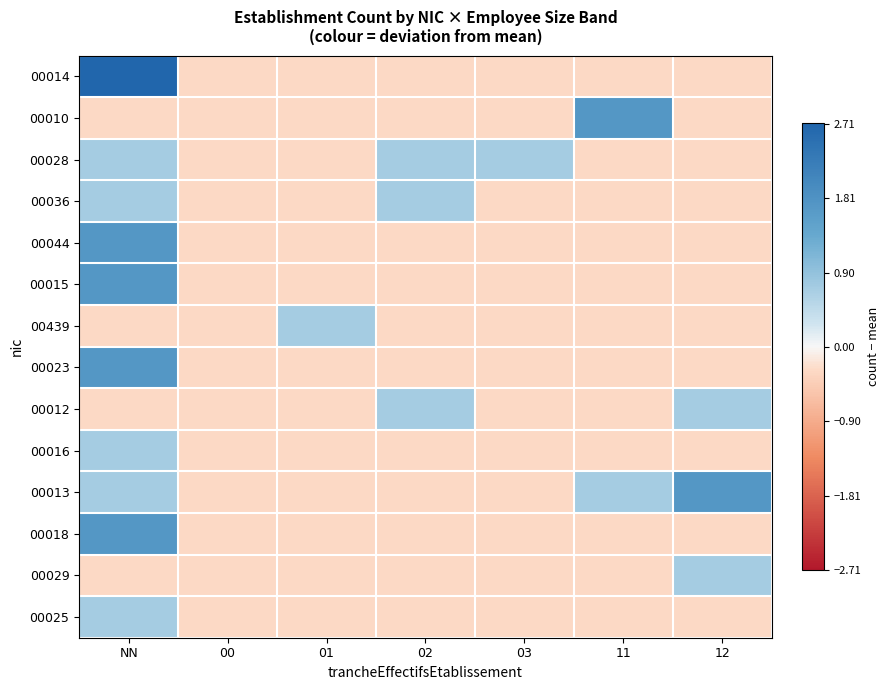

Reading left to right, what are all the values shown in this chart?

00014: NN=2.7	00=-0.3	01=-0.3	02=-0.3	03=-0.3	11=-0.3	12=-0.3
00010: NN=-0.3	00=-0.3	01=-0.3	02=-0.3	03=-0.3	11=1.7	12=-0.3
00028: NN=0.7	00=-0.3	01=-0.3	02=0.7	03=0.7	11=-0.3	12=-0.3
00036: NN=0.7	00=-0.3	01=-0.3	02=0.7	03=-0.3	11=-0.3	12=-0.3
00044: NN=1.7	00=-0.3	01=-0.3	02=-0.3	03=-0.3	11=-0.3	12=-0.3
00015: NN=1.7	00=-0.3	01=-0.3	02=-0.3	03=-0.3	11=-0.3	12=-0.3
00439: NN=-0.3	00=-0.3	01=0.7	02=-0.3	03=-0.3	11=-0.3	12=-0.3
00023: NN=1.7	00=-0.3	01=-0.3	02=-0.3	03=-0.3	11=-0.3	12=-0.3
00012: NN=-0.3	00=-0.3	01=-0.3	02=0.7	03=-0.3	11=-0.3	12=0.7
00016: NN=0.7	00=-0.3	01=-0.3	02=-0.3	03=-0.3	11=-0.3	12=-0.3
00013: NN=0.7	00=-0.3	01=-0.3	02=-0.3	03=-0.3	11=0.7	12=1.7
00018: NN=1.7	00=-0.3	01=-0.3	02=-0.3	03=-0.3	11=-0.3	12=-0.3
00029: NN=-0.3	00=-0.3	01=-0.3	02=-0.3	03=-0.3	11=-0.3	12=0.7
00025: NN=0.7	00=-0.3	01=-0.3	02=-0.3	03=-0.3	11=-0.3	12=-0.3